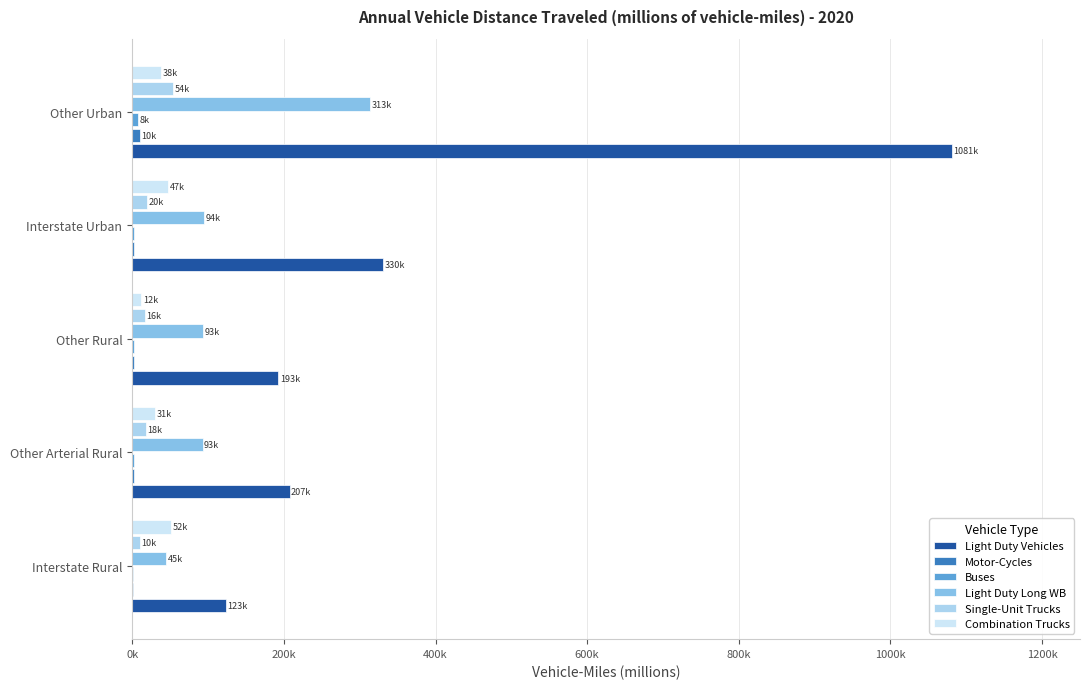

What is the greatest value displayed?

1080947.0